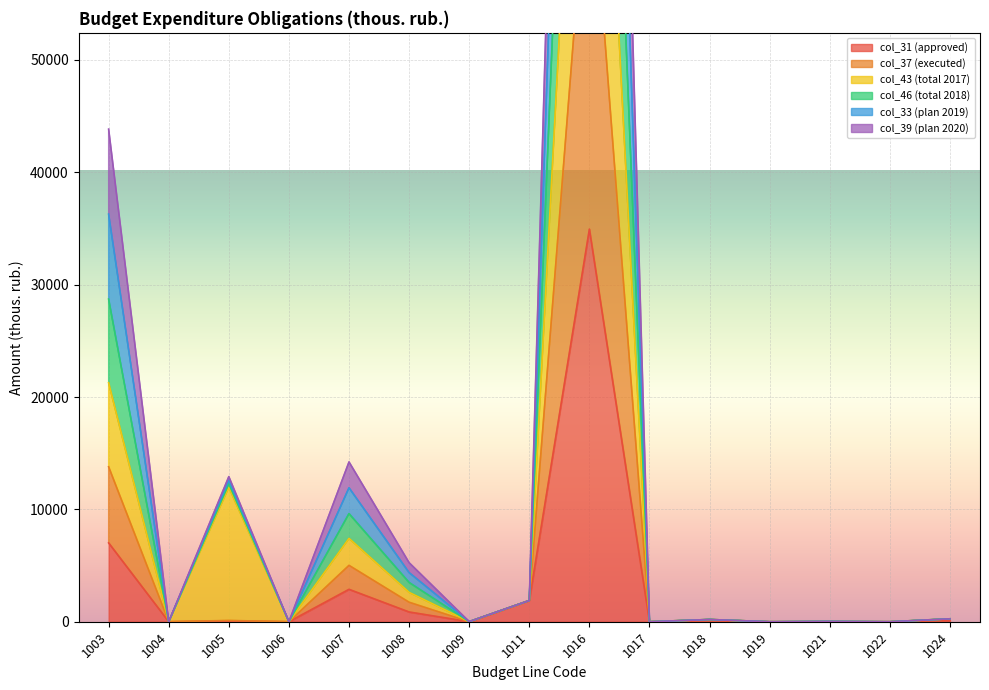

What is the difference between the maximum and minimum values in the col_46 (total 2018) series?

186988.8